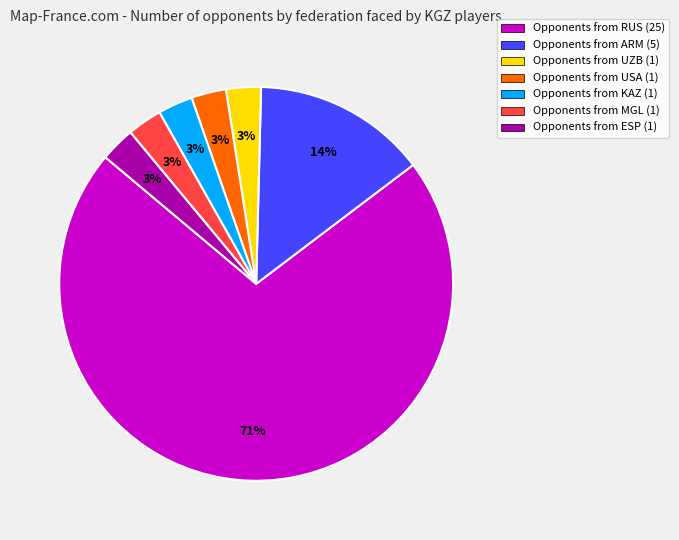

How many segments does this pie chart have?

7